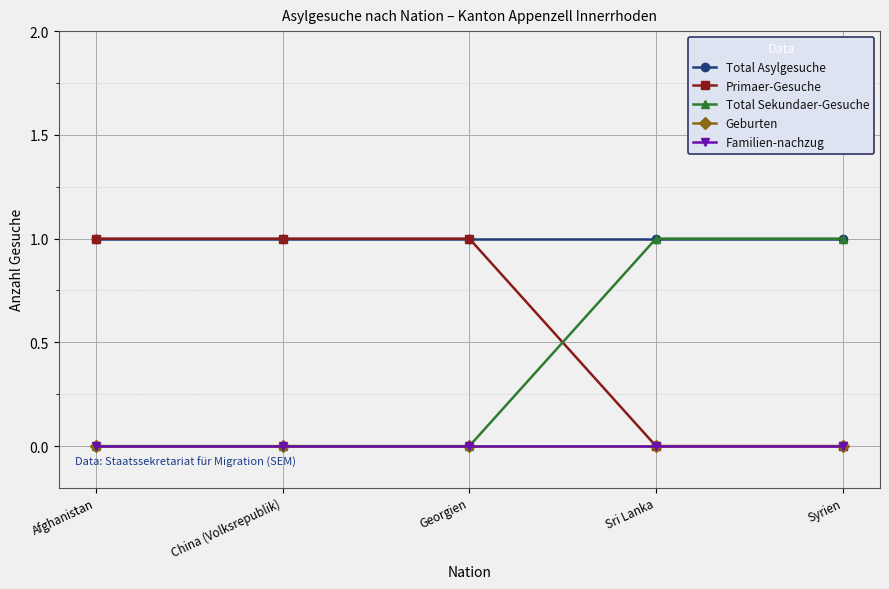

Is this an area chart (filled region under the line)?

No